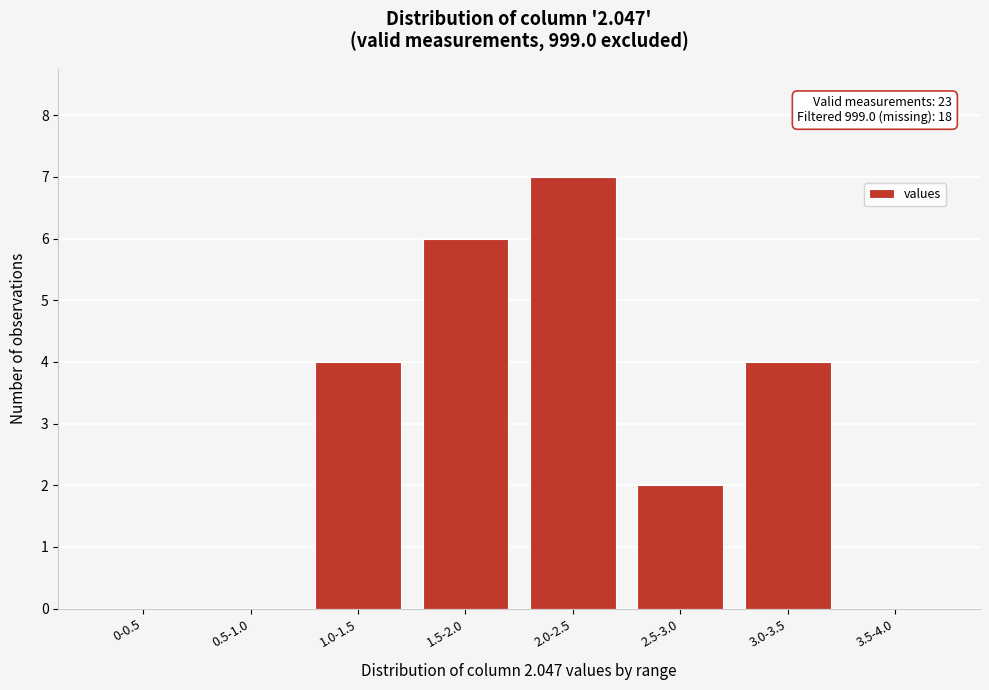

Reading left to right, transcribe all the data shown in this chart.

0-0.5=0	0.5-1.0=0	1.0-1.5=4	1.5-2.0=6	2.0-2.5=7	2.5-3.0=2	3.0-3.5=4	3.5-4.0=0